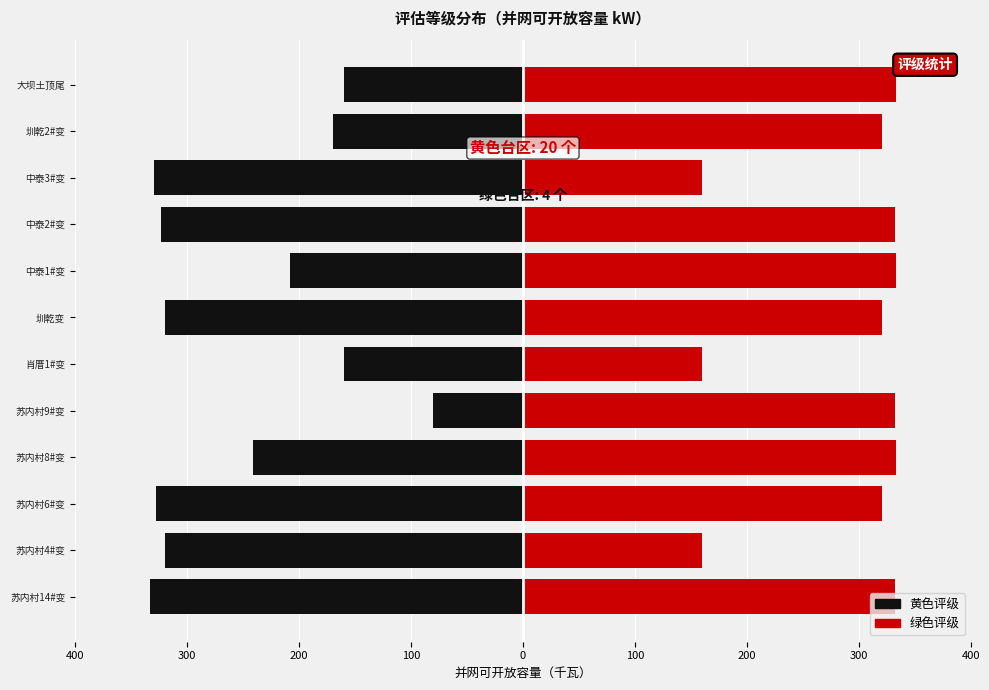

True or false: 黄色 has a value of -52.9 at 苏内村8#变.

False